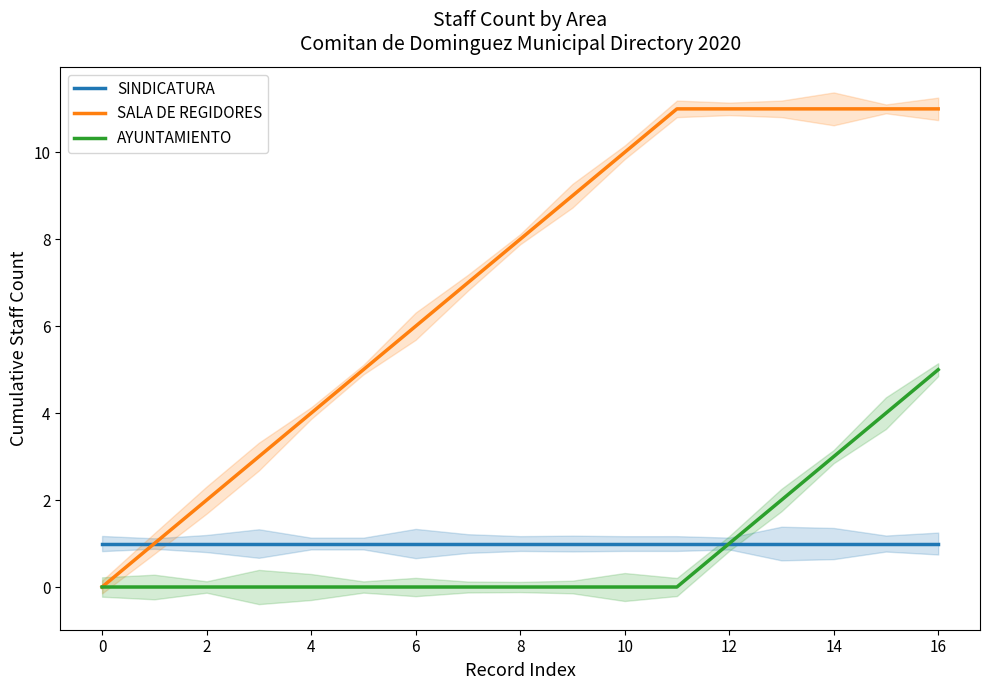

True or false: SINDICATURA and AYUNTAMIENTO intersect in this chart.

False